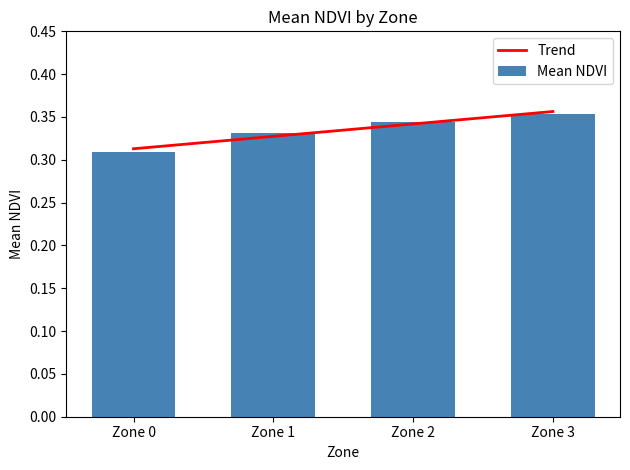

What is the value of the Mean NDVI bar at the 4th from the left?

0.4